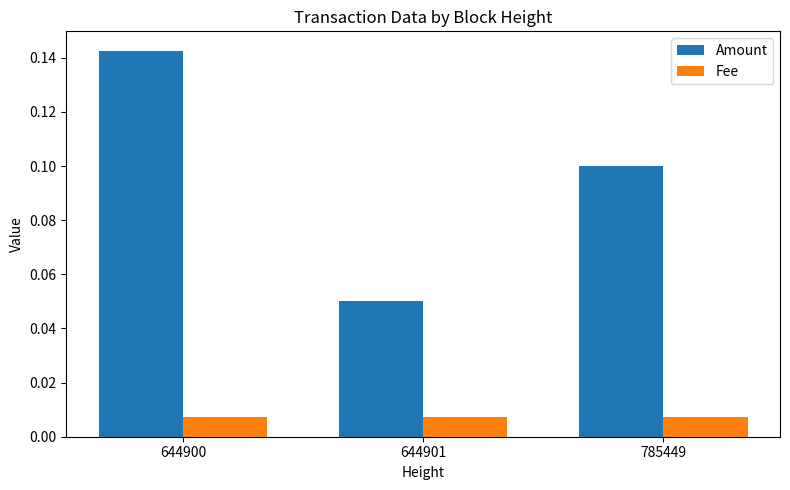

Is it true that Amount equals 0.2 at 644900?

False